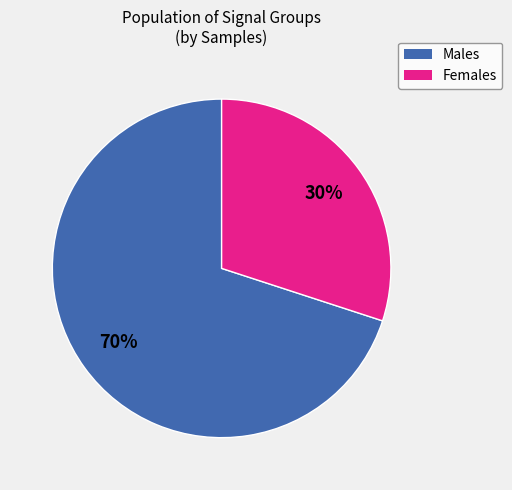

Which has a higher value, Males or Females?

Males